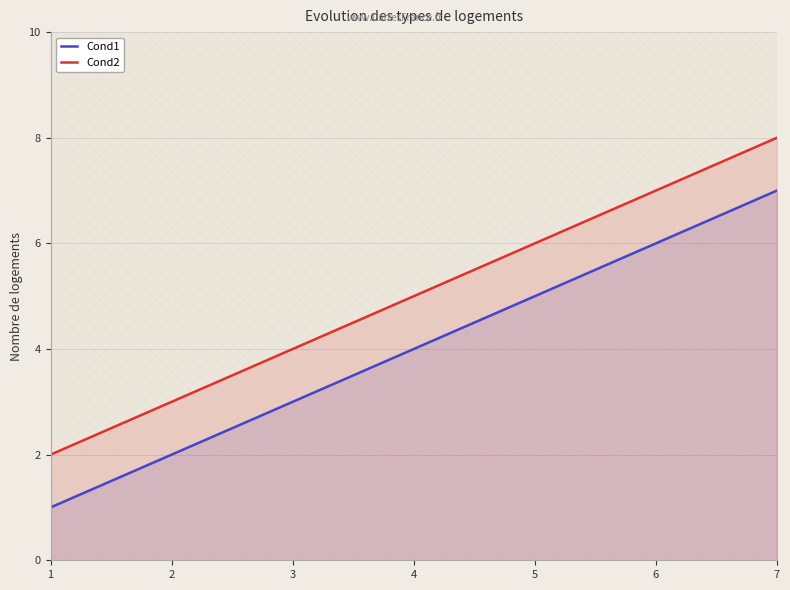

True or false: Cond1 has a value of 7 at 7.

True